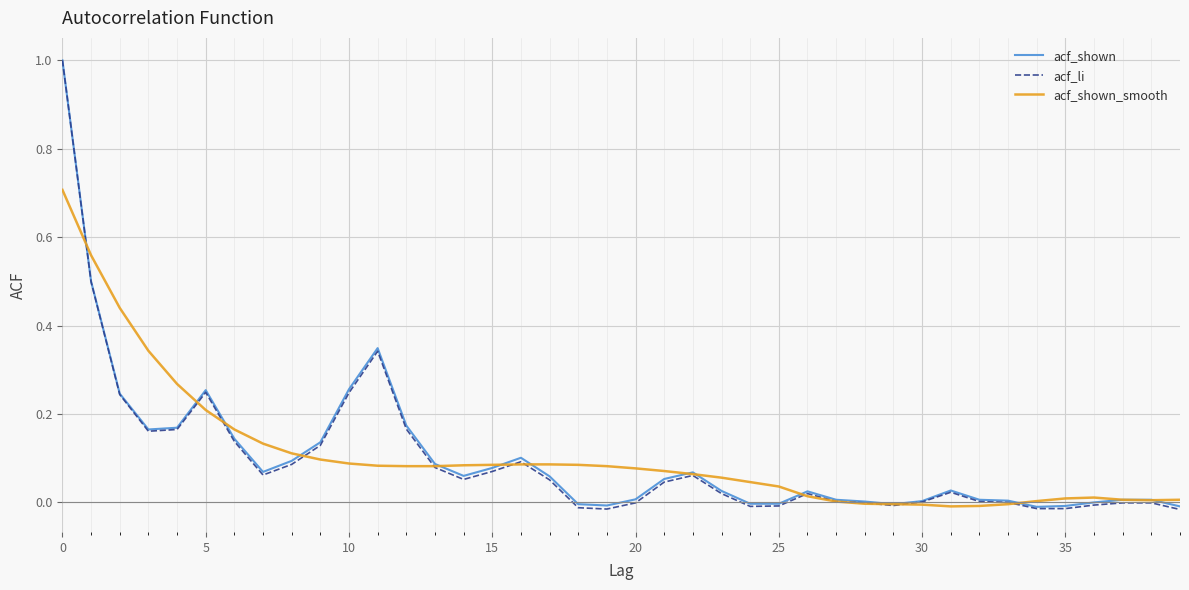

Which series has the widest spread of values?

acf_li